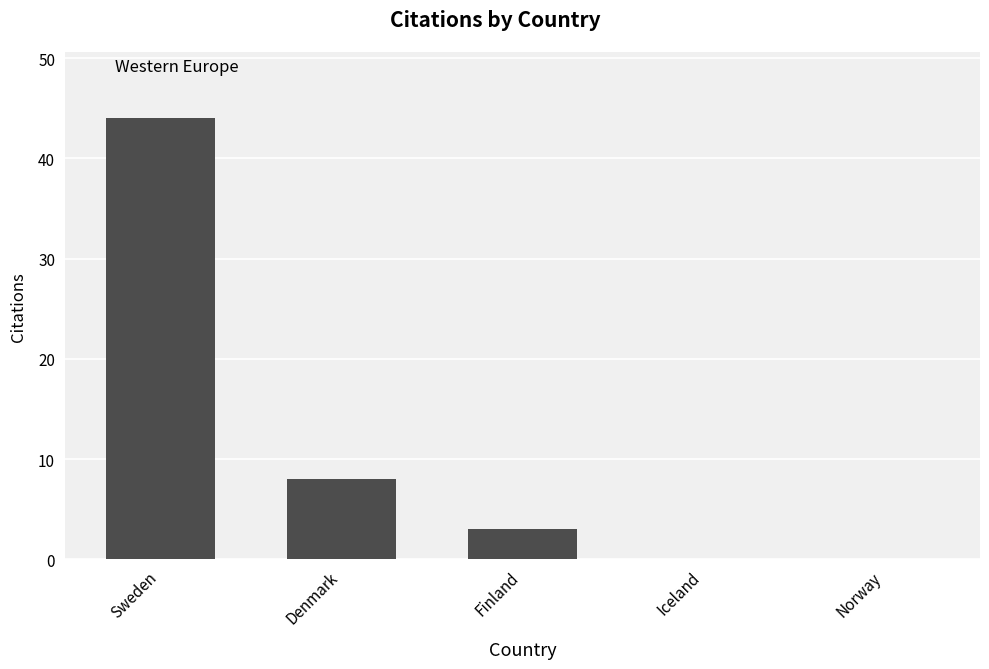

The value at Sweden is 44. True or false?

True